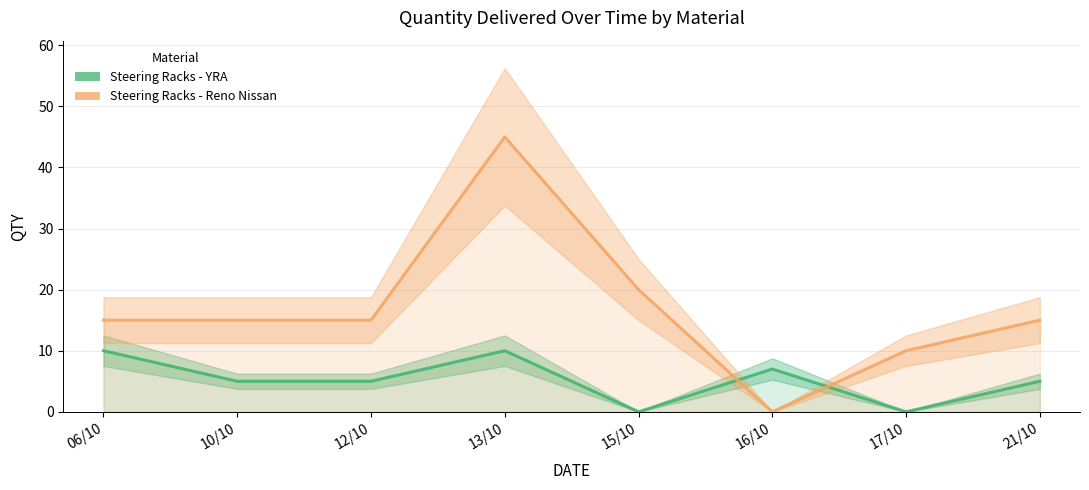

How many times do Steering Racks - Reno Nissan and Steering Racks - YRA cross each other?

2